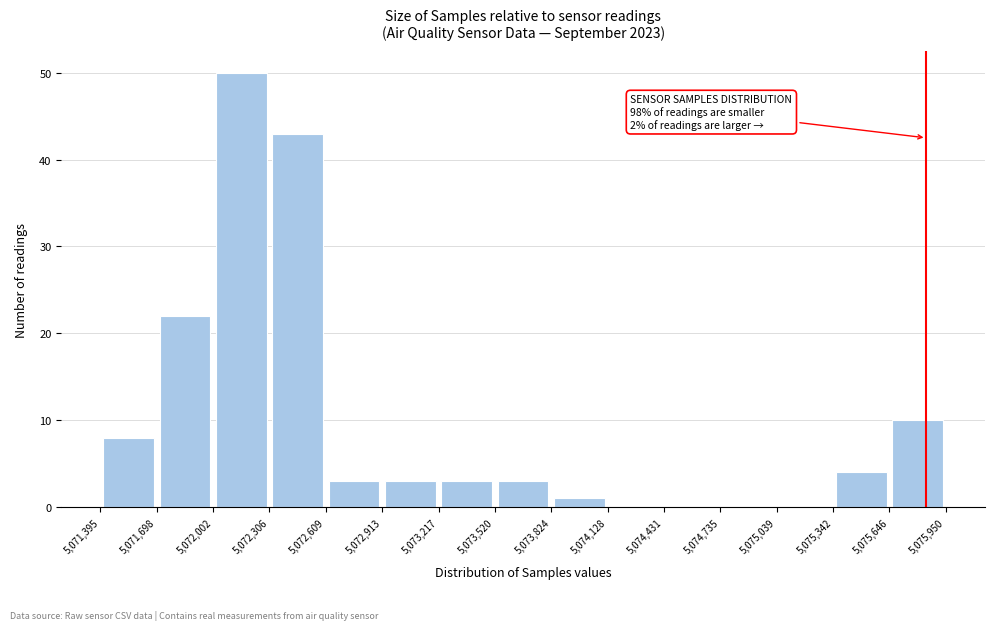

Over which range of the x-axis is the bar tallest?

5,072,002 to 5,072,306